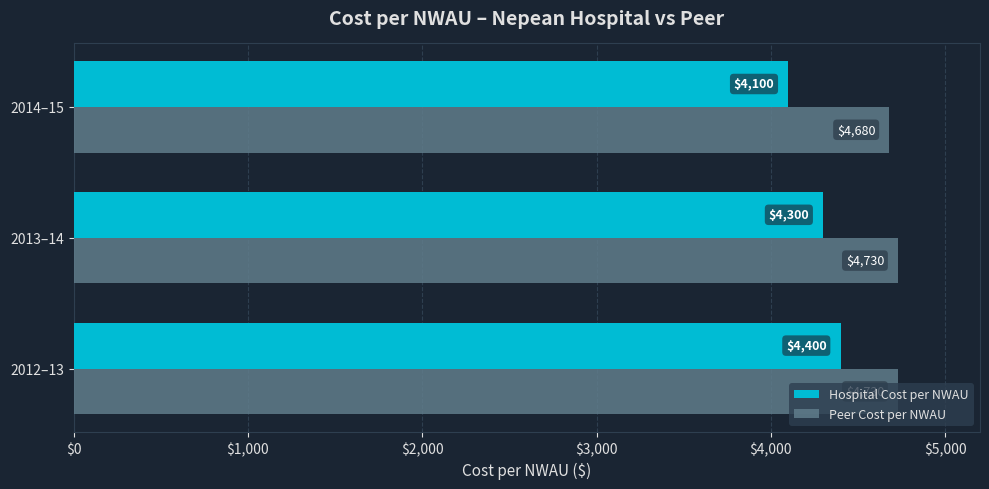

Which series has the largest range (max minus min)?

Hospital Cost per NWAU